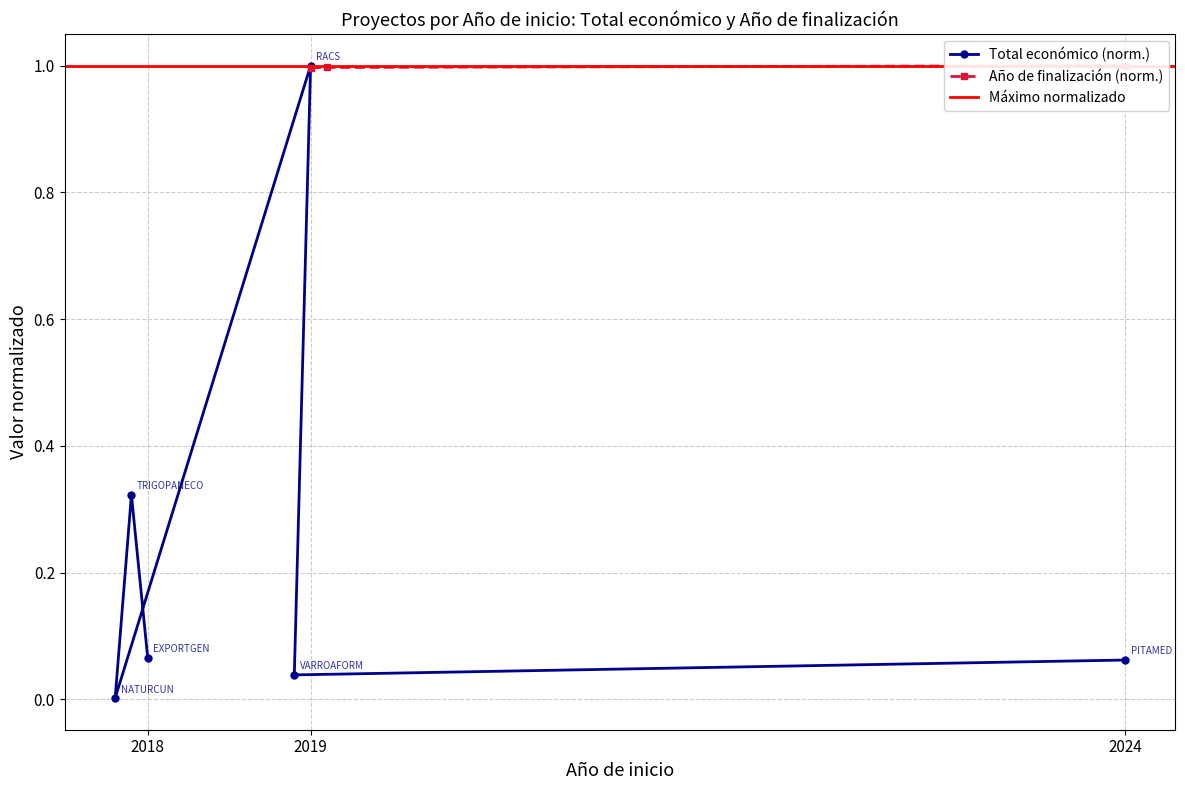

Reading left to right, extract all data points from this chart.

0.1	0.3	0.0	1.0	0.0	0.1